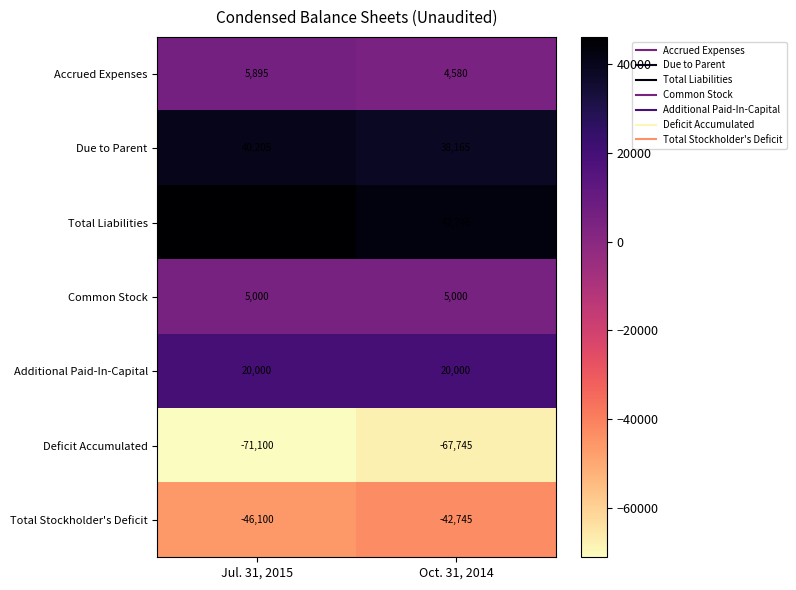

What is the difference between the Due to Parent values at Oct. 31, 2014 and Jul. 31, 2015?

2040